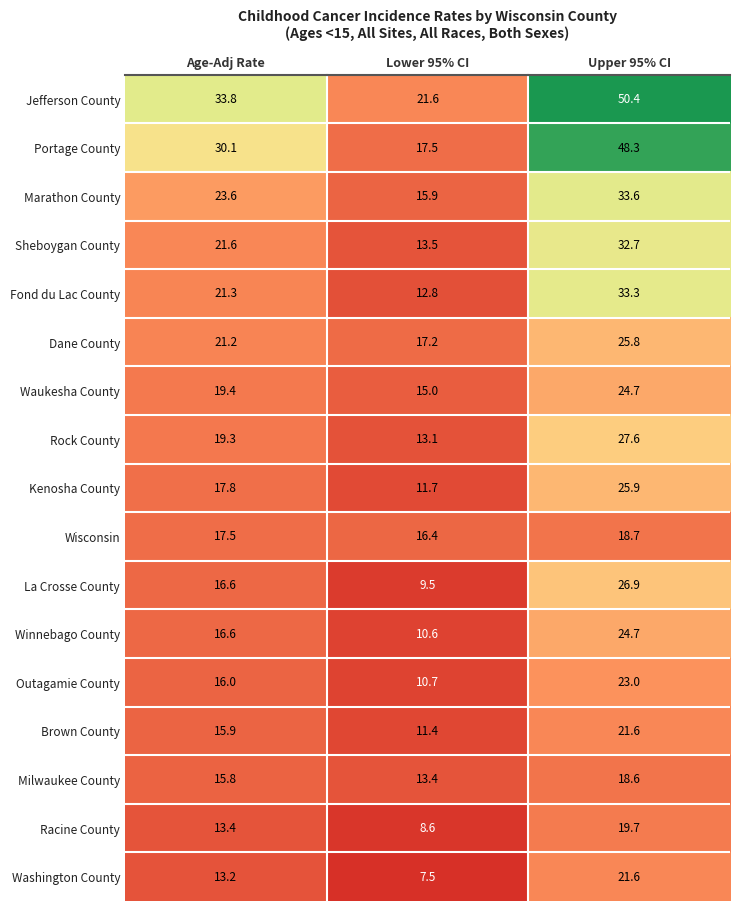

Between Age-Adj Rate and Lower 95% CI, which series saw the biggest shift?

Portage County